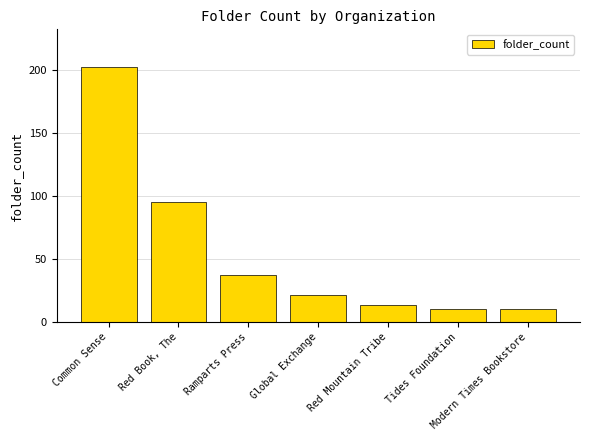

What is the change in value from Red Book, The to Red Mountain Tribe?

-82